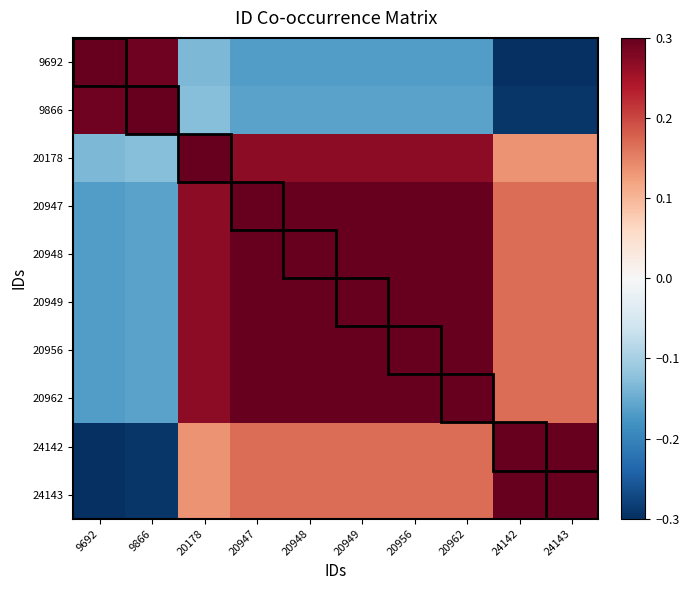

What is the maximum value shown in the chart?

0.3